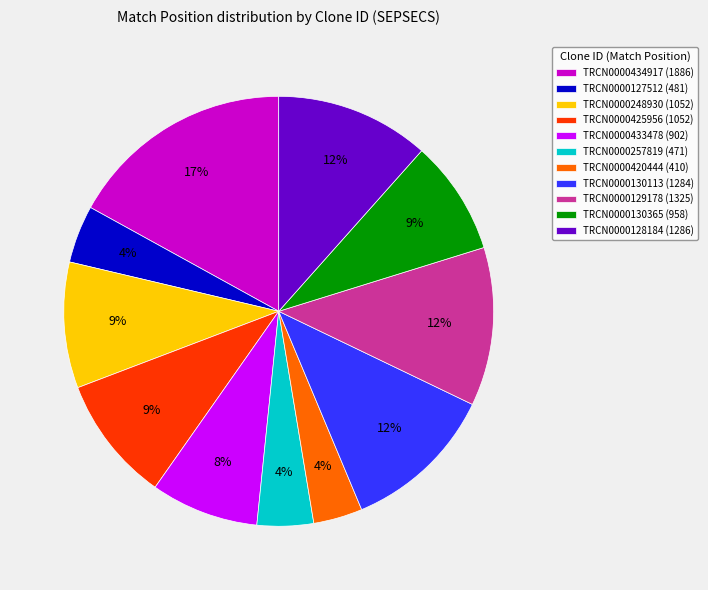

To the nearest percent, what is the average slice percentage?

9%